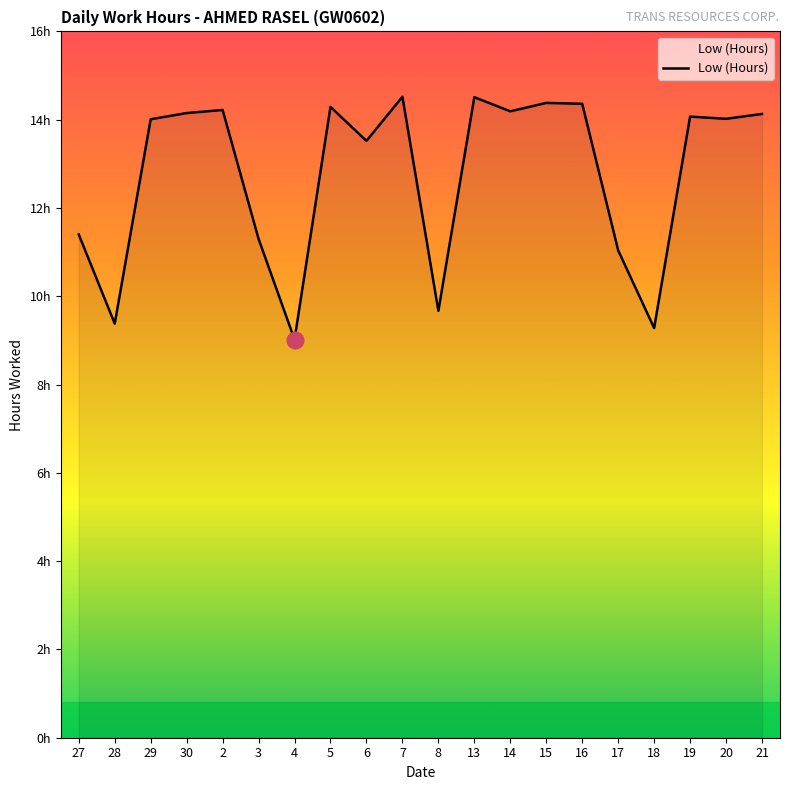

What is the label of the 2nd point from the right?

20